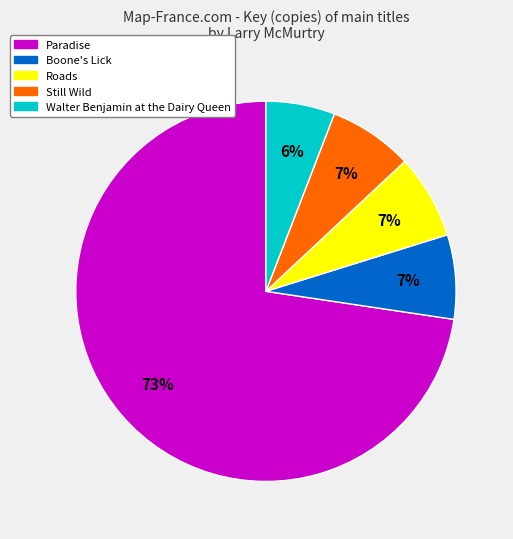

How many segments does this pie chart have?

5